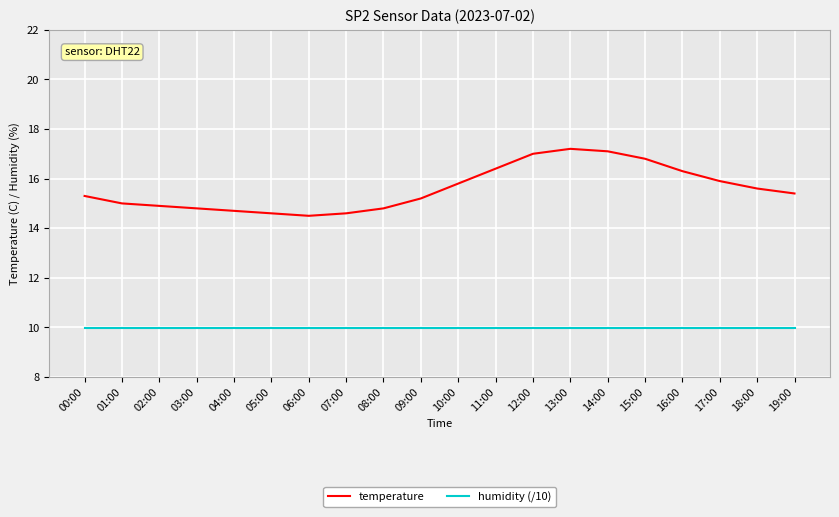

The temperature series shows 8.1 at 17:00. True or false?

False